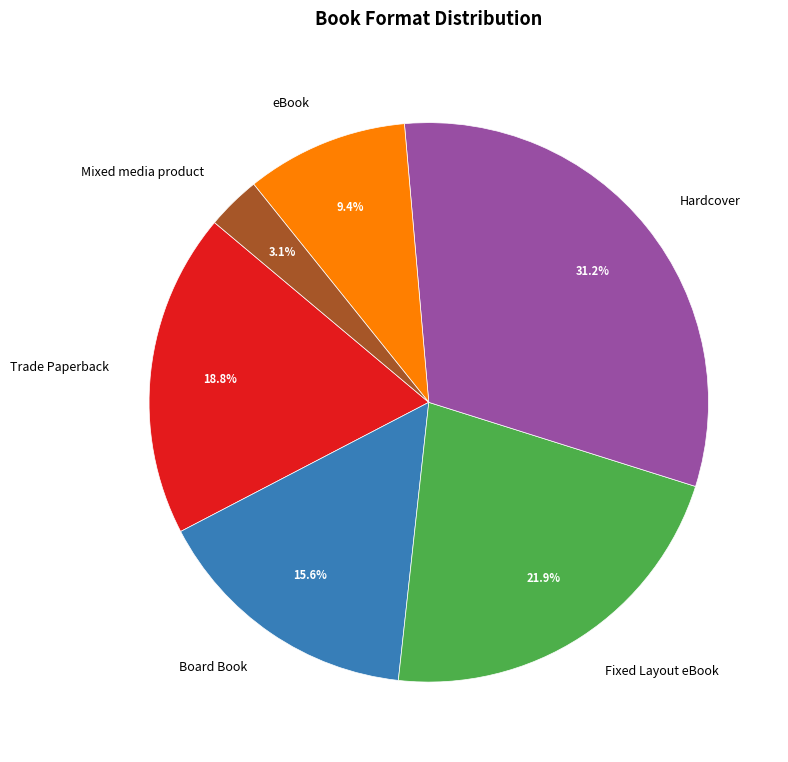

Is there a majority slice in this chart?

No